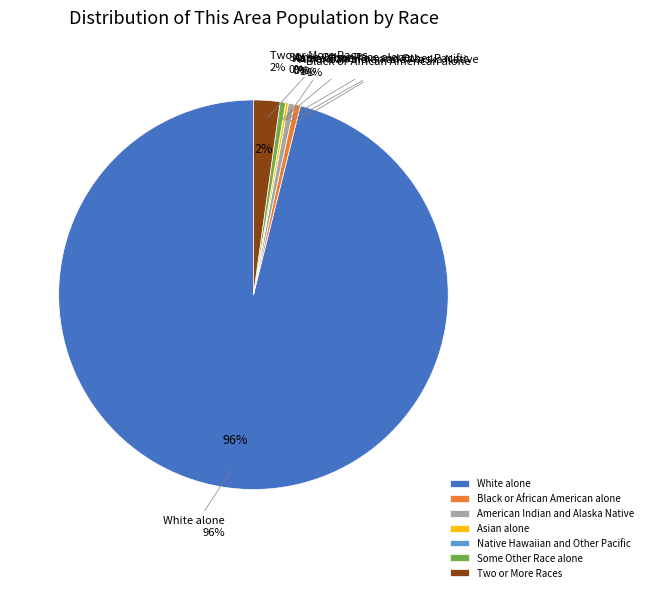

What is the smallest slice in the pie chart?

Native Hawaiian and Other Pacific